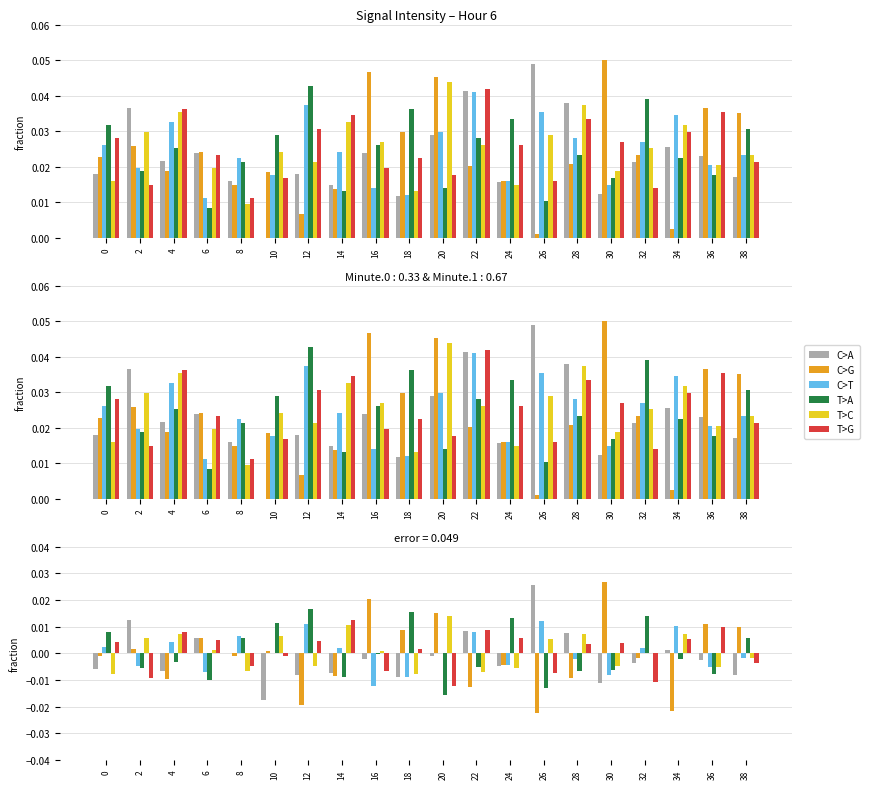

Rank the series by their maximum value, from lowest to highest.

C>T, T>G, T>C, T>A, C>A, C>G